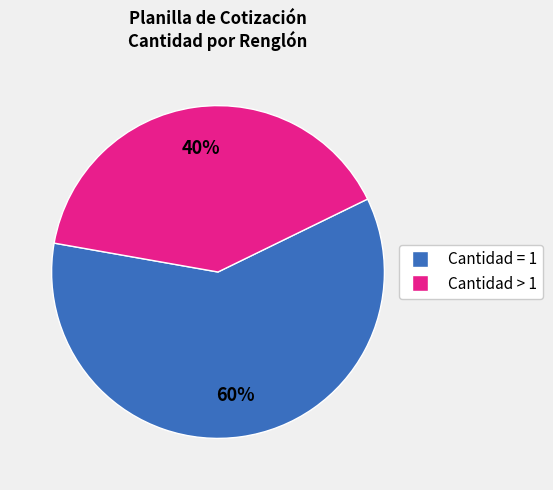

To the nearest percent, what is the average slice percentage?

50%